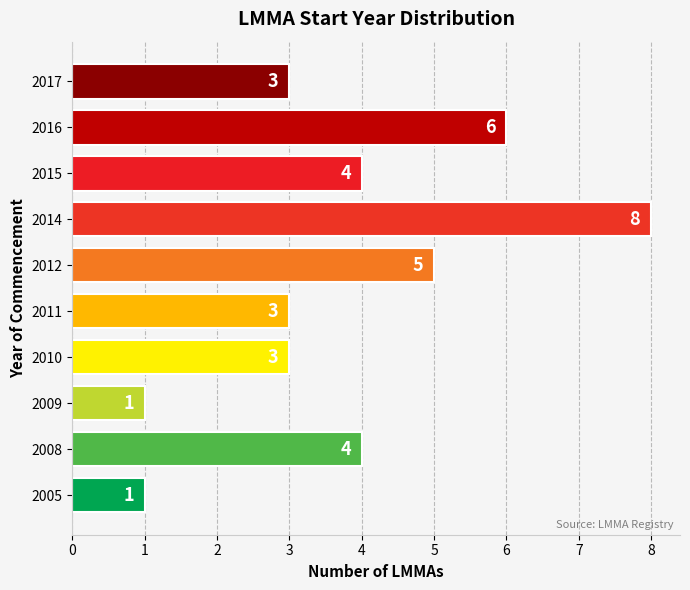

At which category does the chart reach its peak across all series?

2014